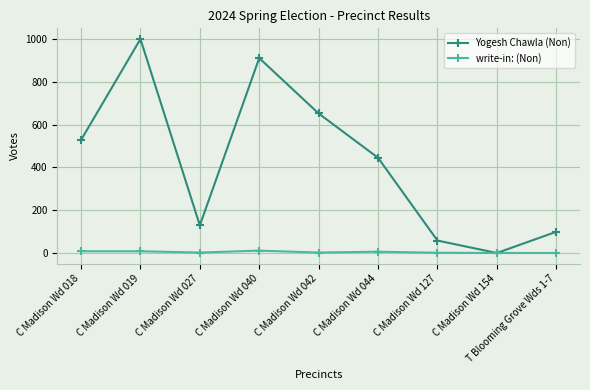

True or false: write-in: (Non) has a value of 6 at C Madison Wd 044.

True